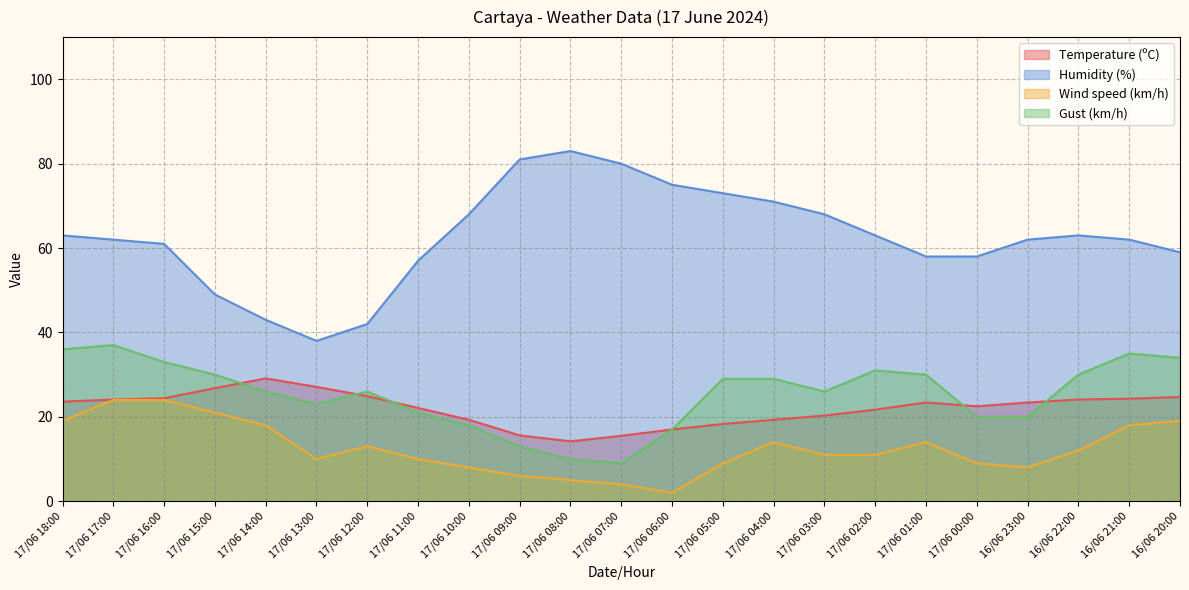

Which series has the widest spread of values?

Humidity (%)